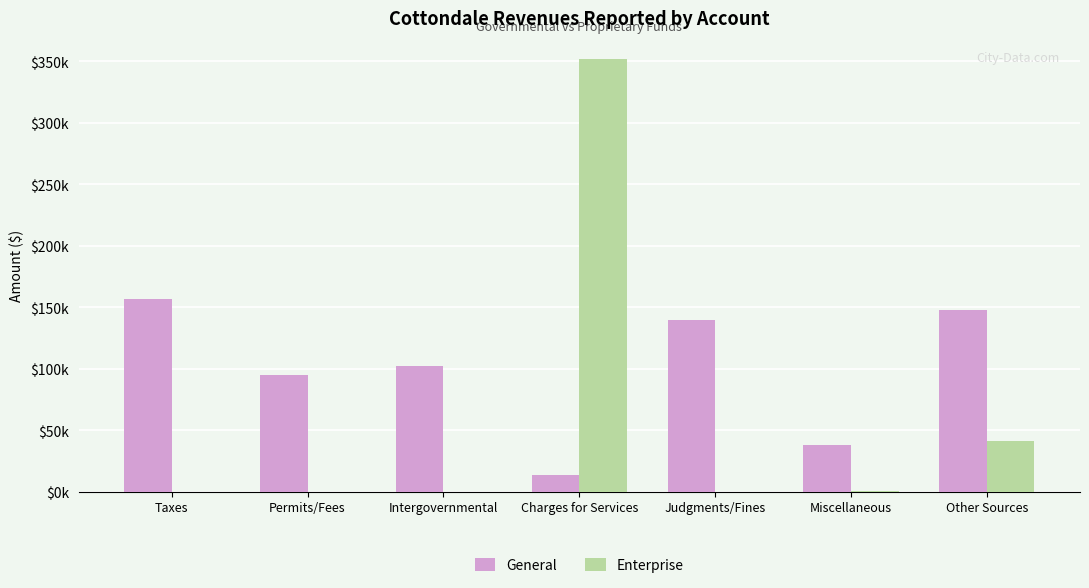

At which label is General closest to 85090?

Permits/Fees